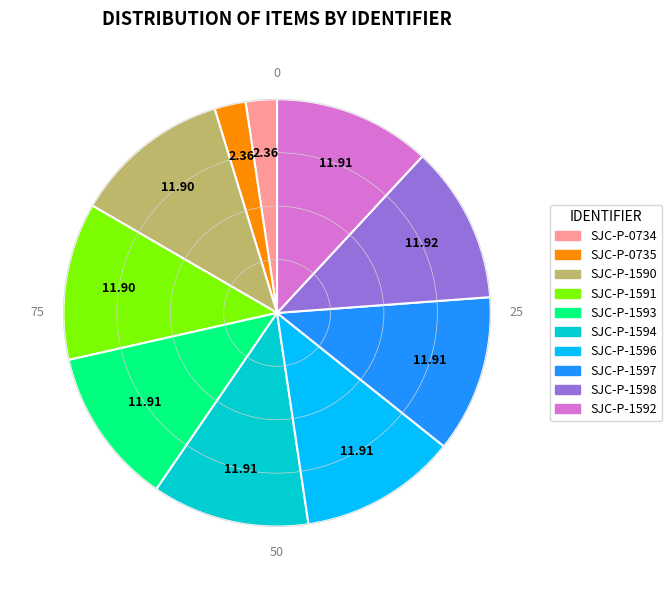

How many segments does this pie chart have?

10